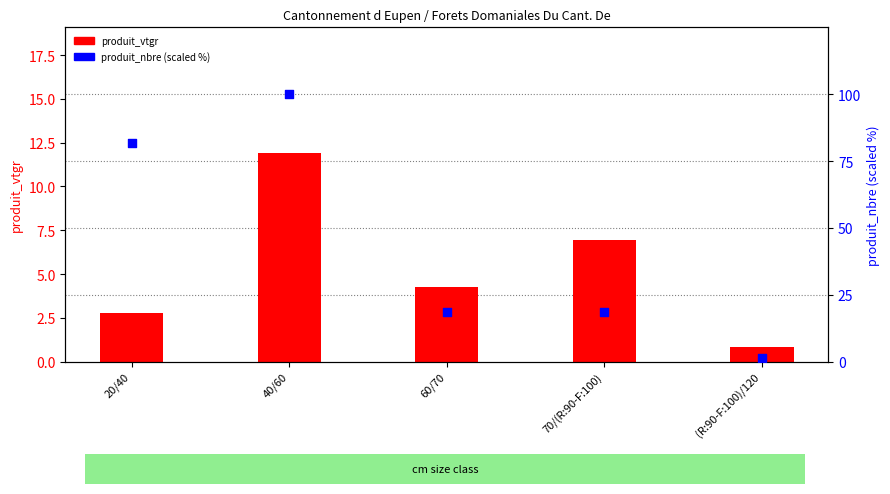

Which series contains the highest Y value?

produit_nbre (scaled %)